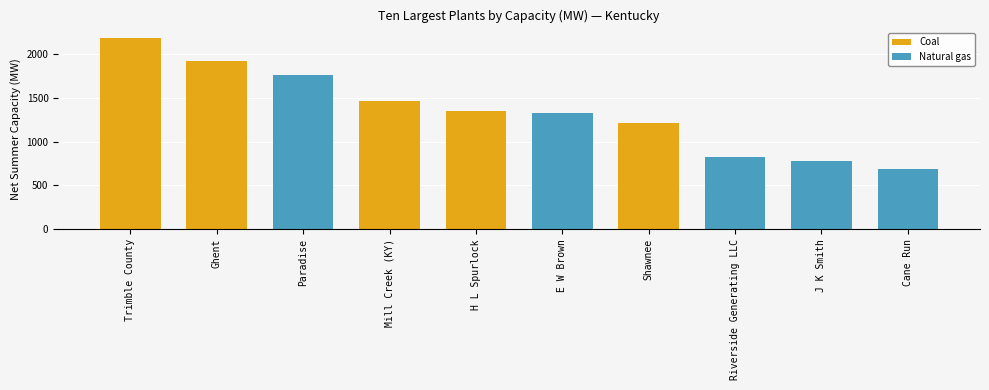

The value of Natural gas at 1 is 1328. True or false?

True